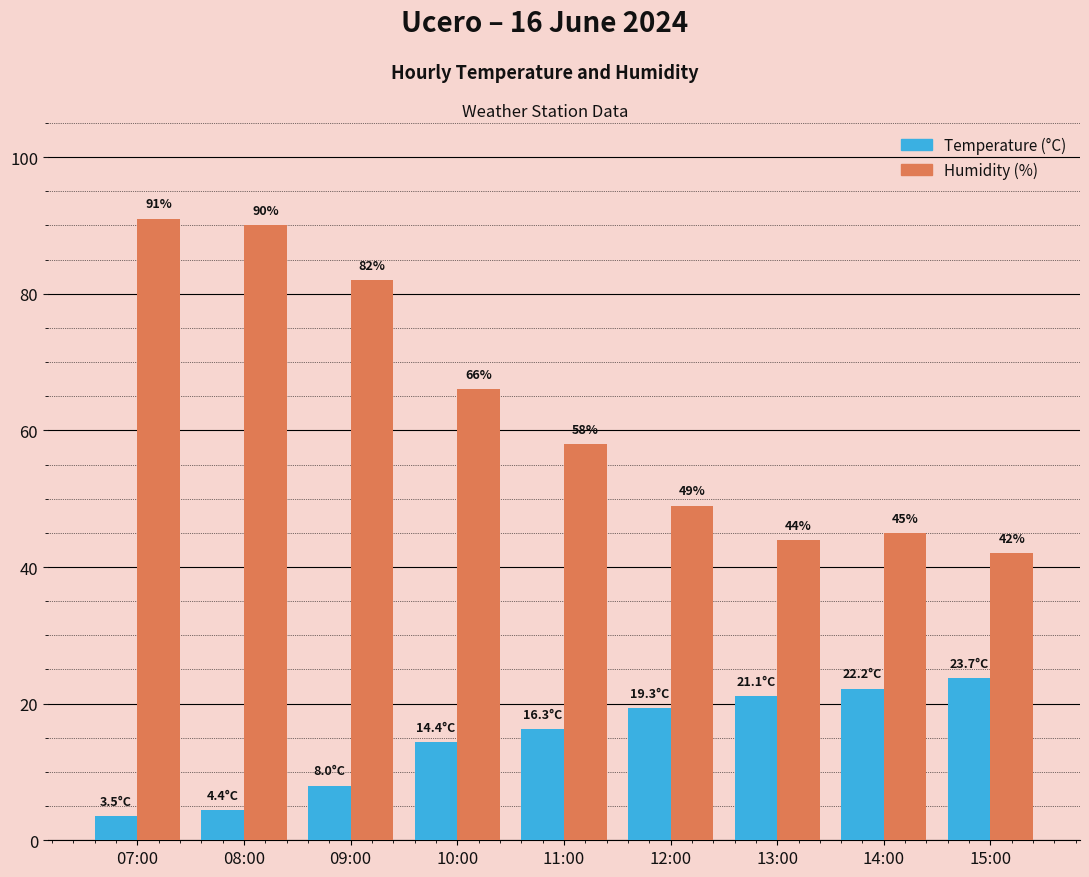

What is the highest value of the Temperature (°C) series?

23.7